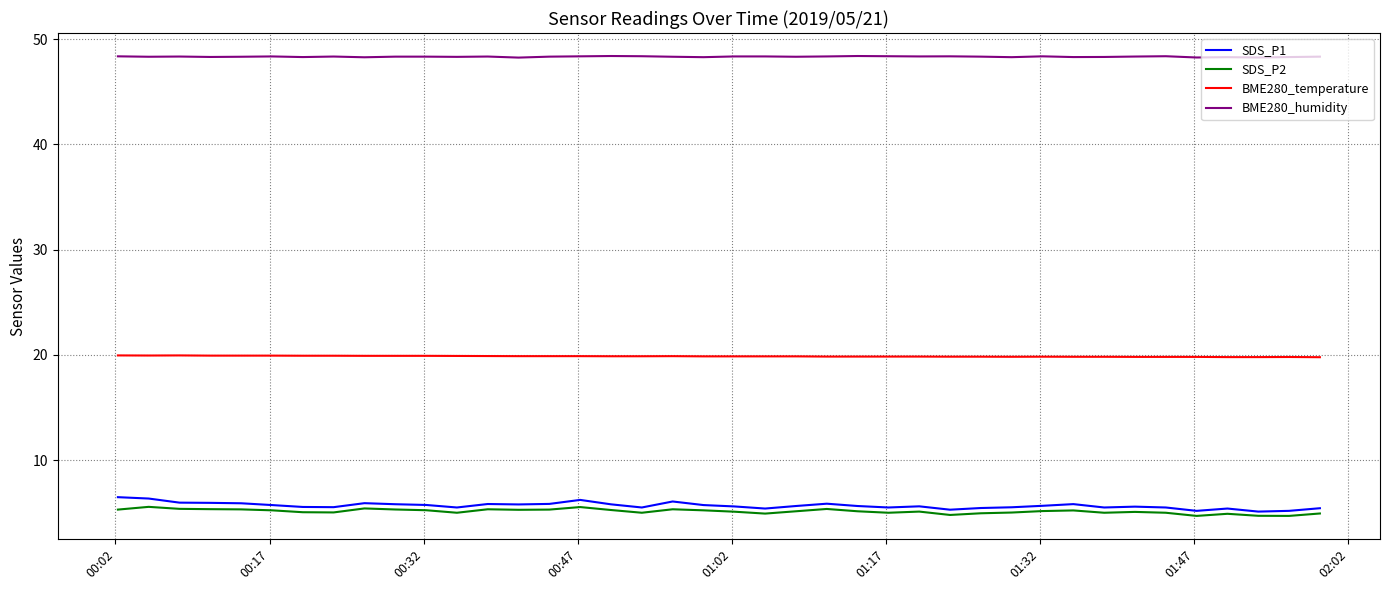

What is the difference between the second highest and second lowest values in the SDS_P2 series?

0.8